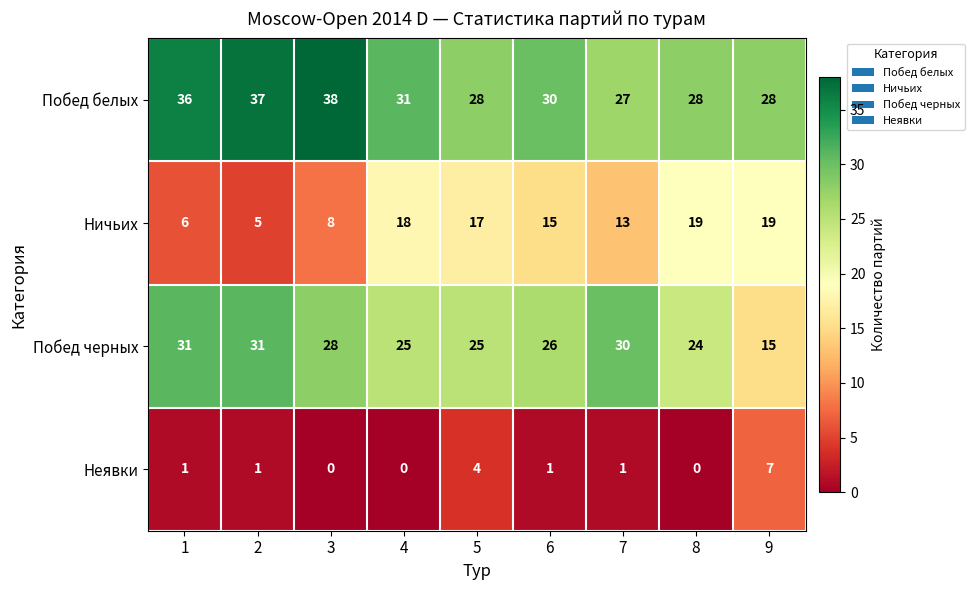

At which category does the chart reach its peak across all series?

3